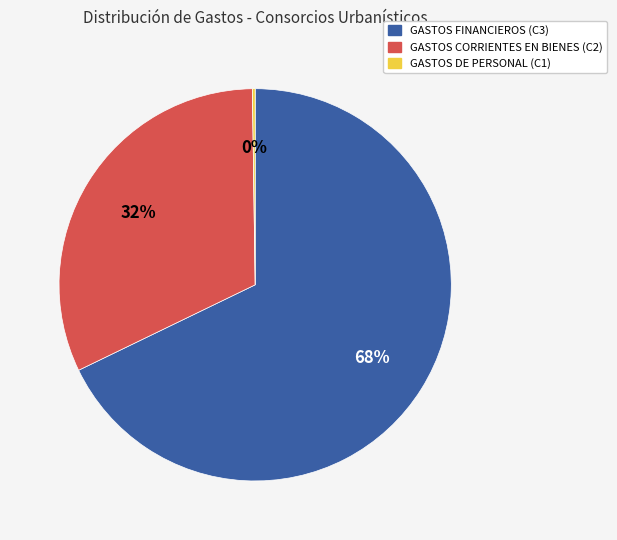

What is the largest slice in the pie chart?

GASTOS FINANCIEROS (C3)